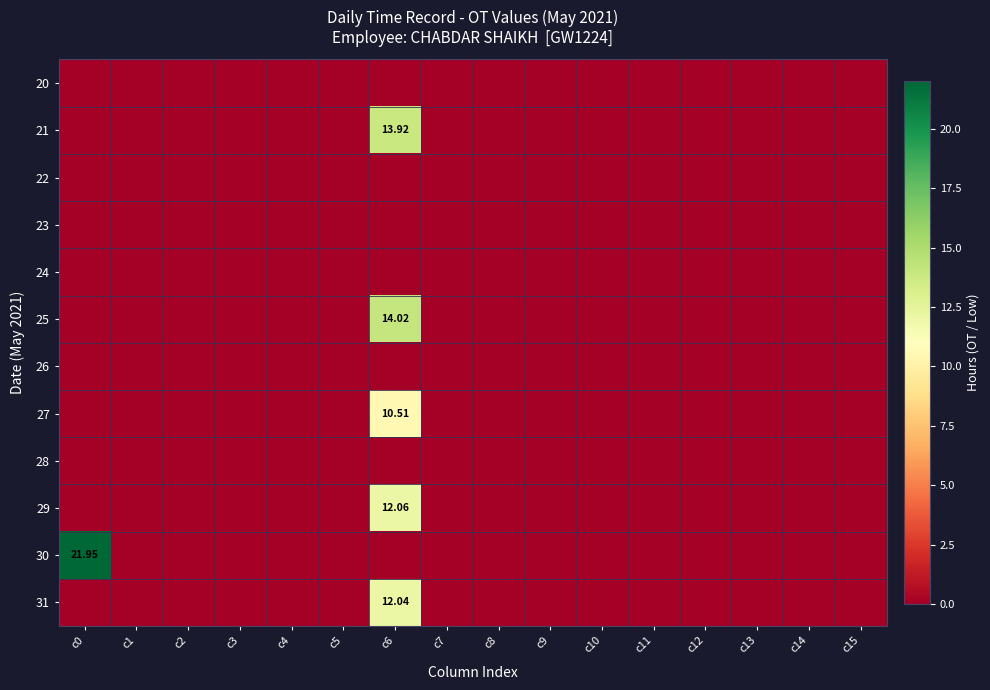

Rank the series at c12 from lowest to highest value.

20, 21, 22, 23, 24, 25, 26, 27, 28, 29, 30, 31